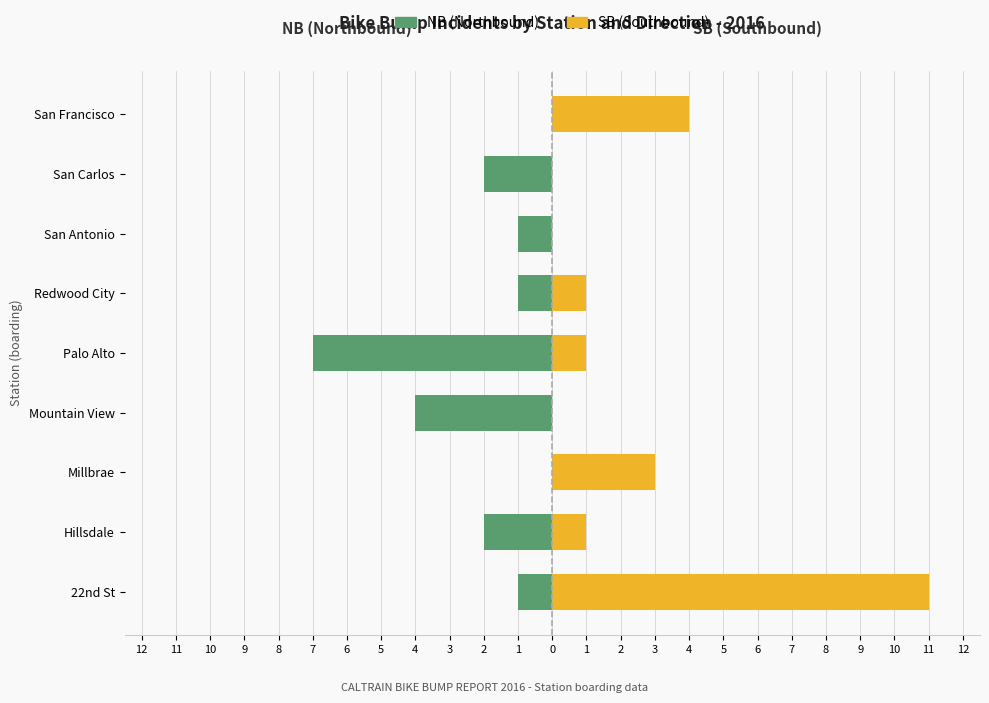

True or false: NB (Northbound) has a value of 0 at San Francisco.

True